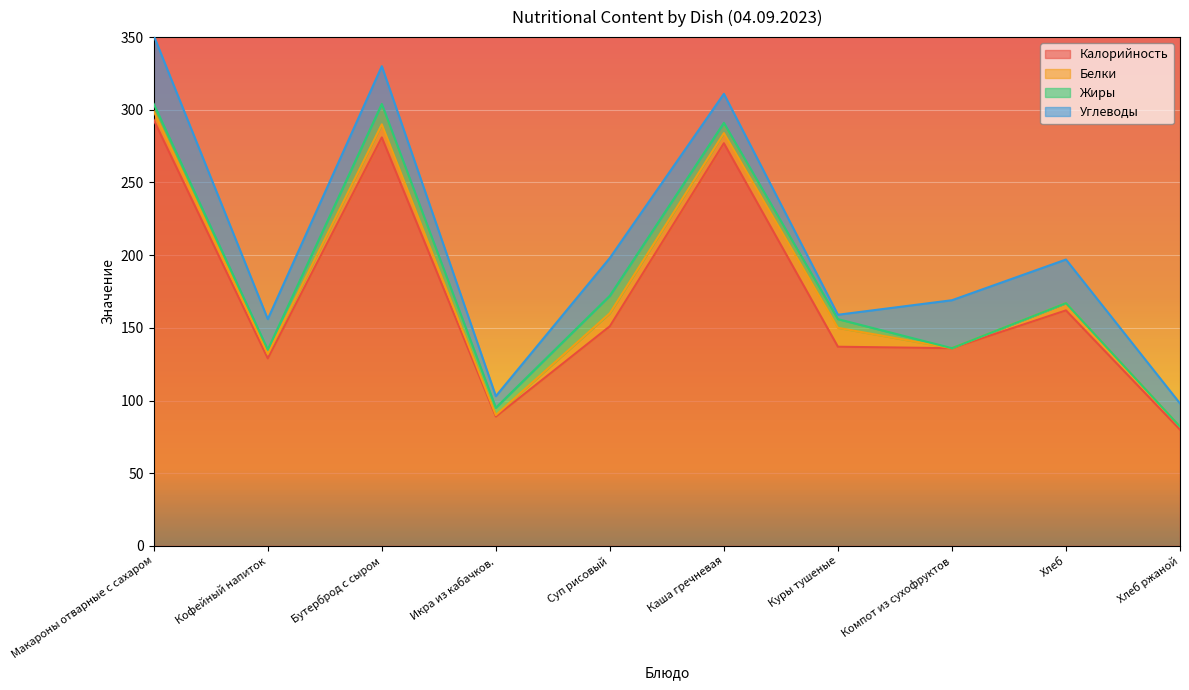

Does the chart display data point markers on the line(s)?

No